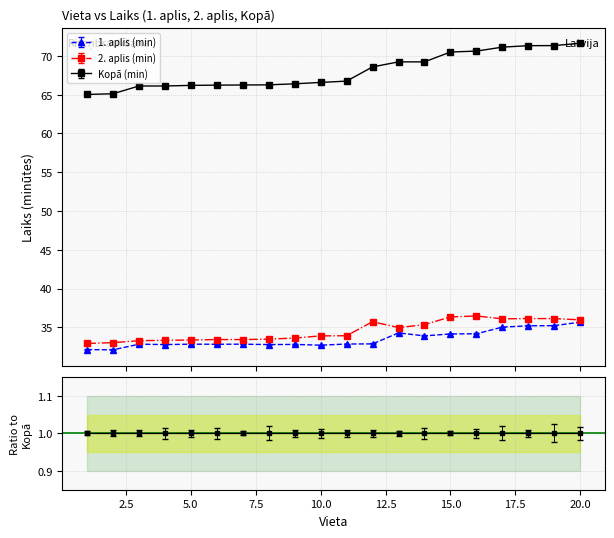

True or false: Kopā (min) and 2. aplis (min) cross at least once.

False